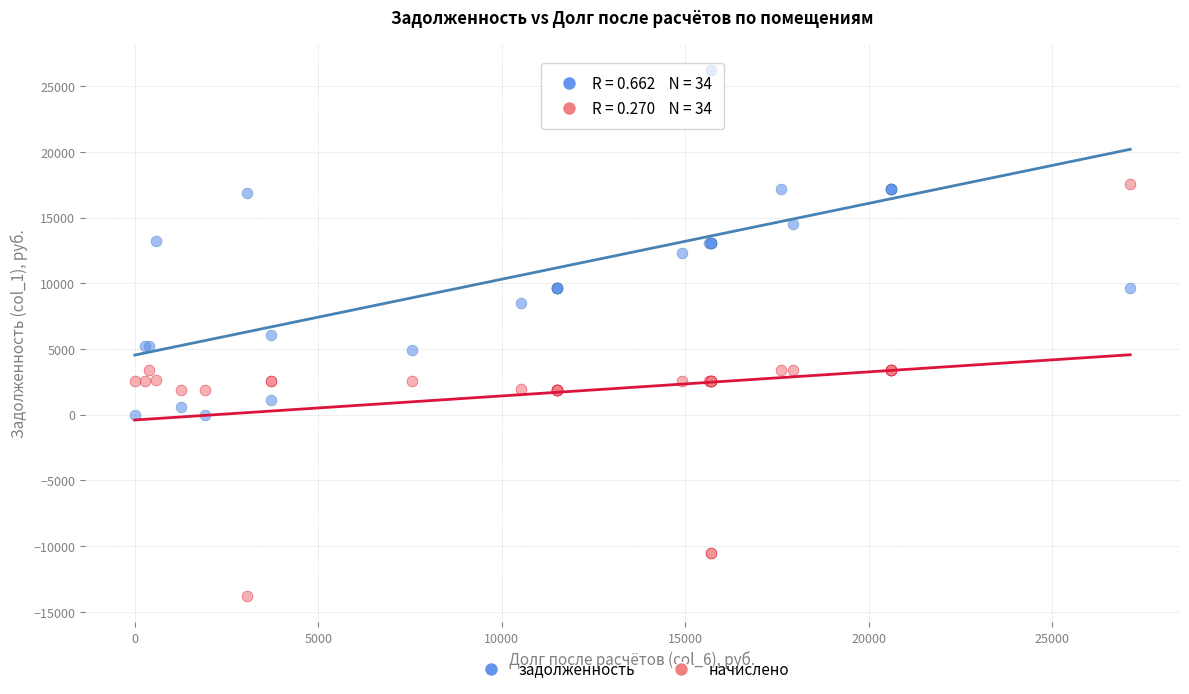

Which series reaches the maximum Y coordinate?

задолженность